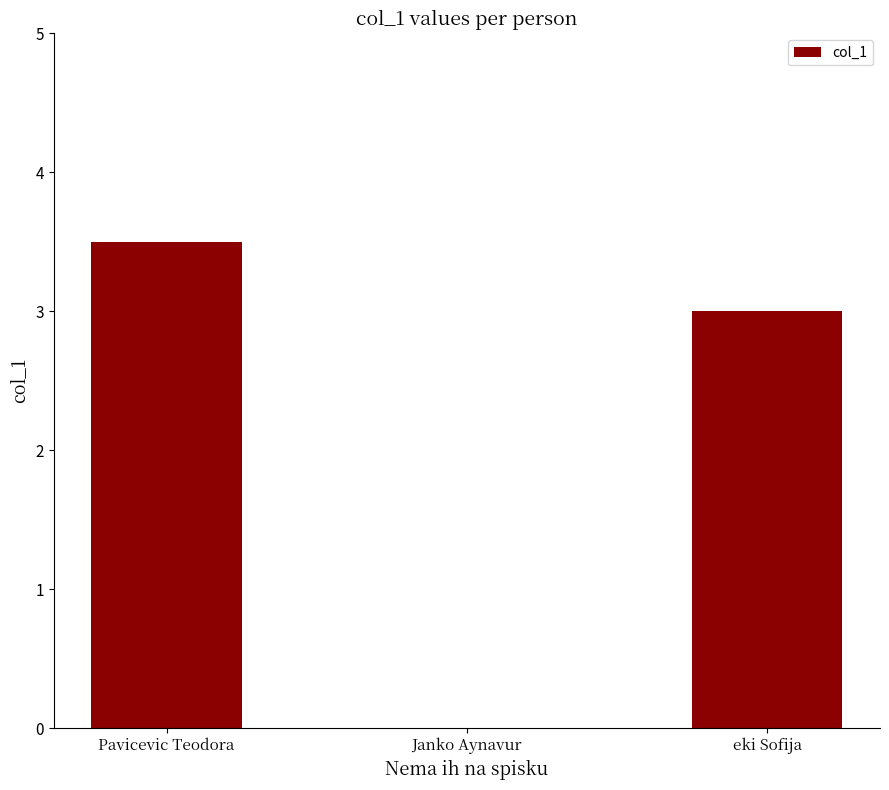

Reading left to right, transcribe all the data shown in this chart.

Pavicevic Teodora=3.5	Janko Aynavur=0.0	eki Sofija=3.0